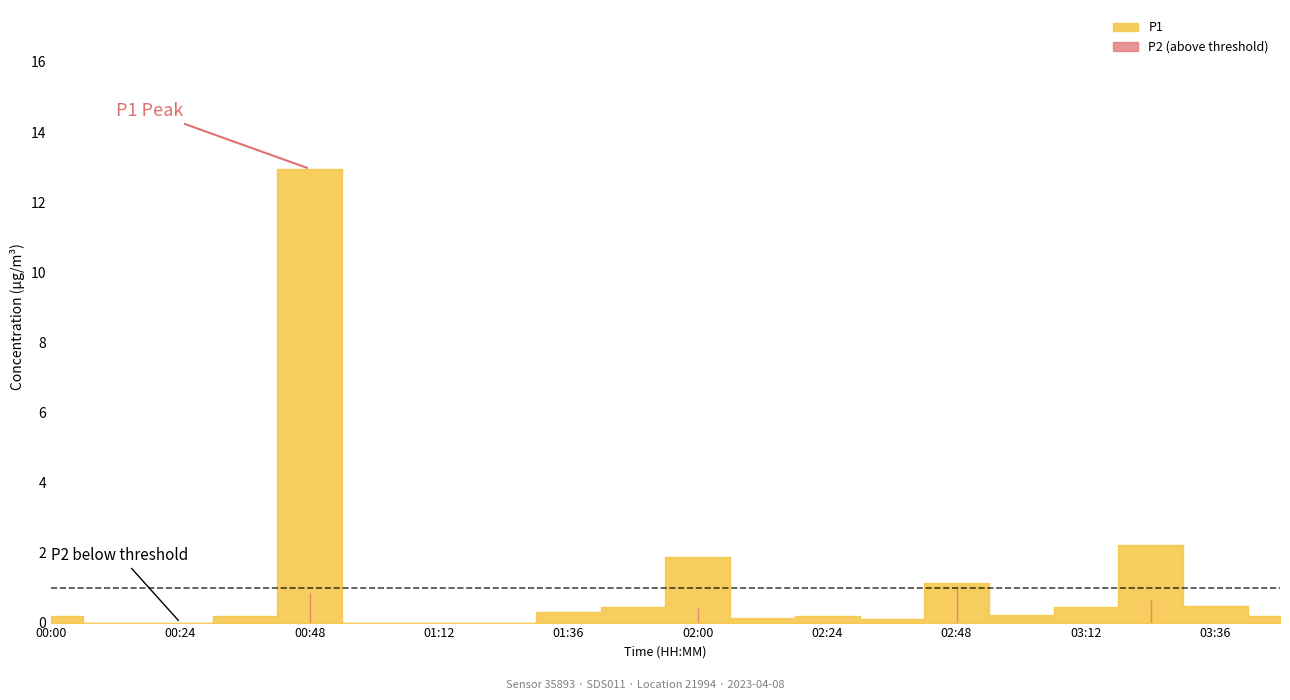

The P1 series shows 1.9 at 02:00. True or false?

True